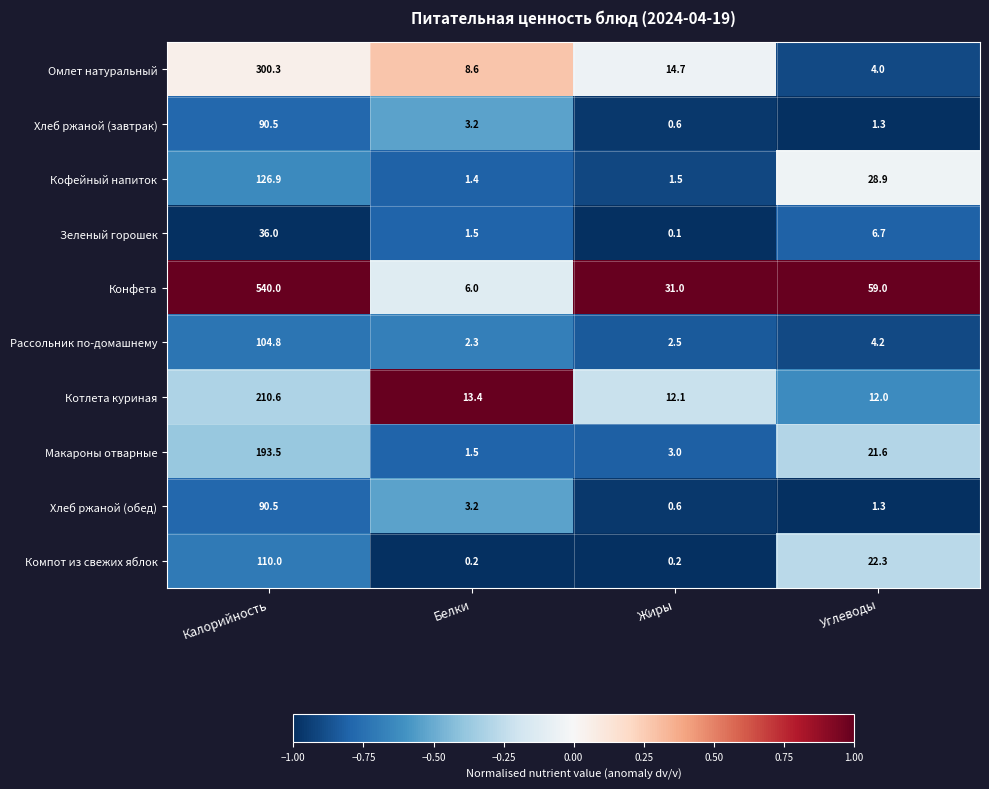

What is the sum of all Зеленый горошек values?

44.3